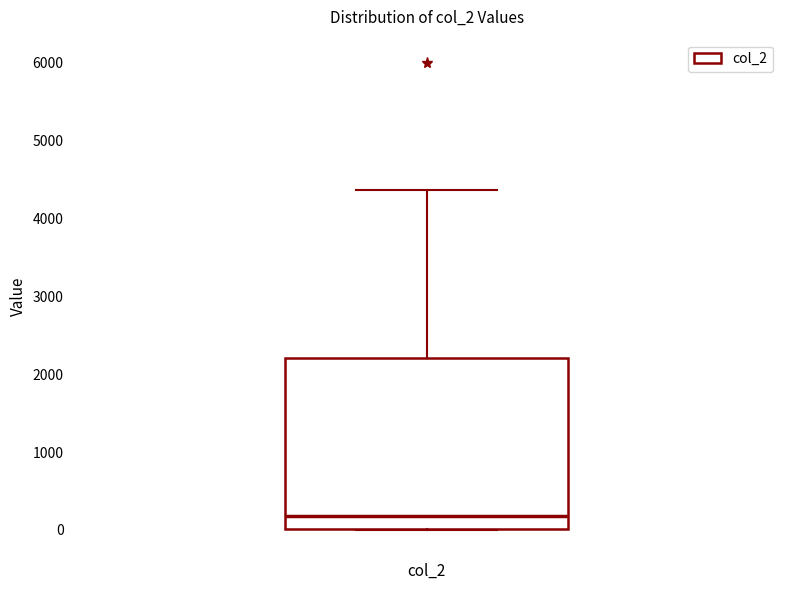

Transcribe this box plot: give where the median line is, the range the box spans, and where the two whiskers end, as read against the y-axis. The values are not printed on the chart, so give them approximately, as read against the axis.

median 200, box 0 to 2200, whiskers 0 to 4400